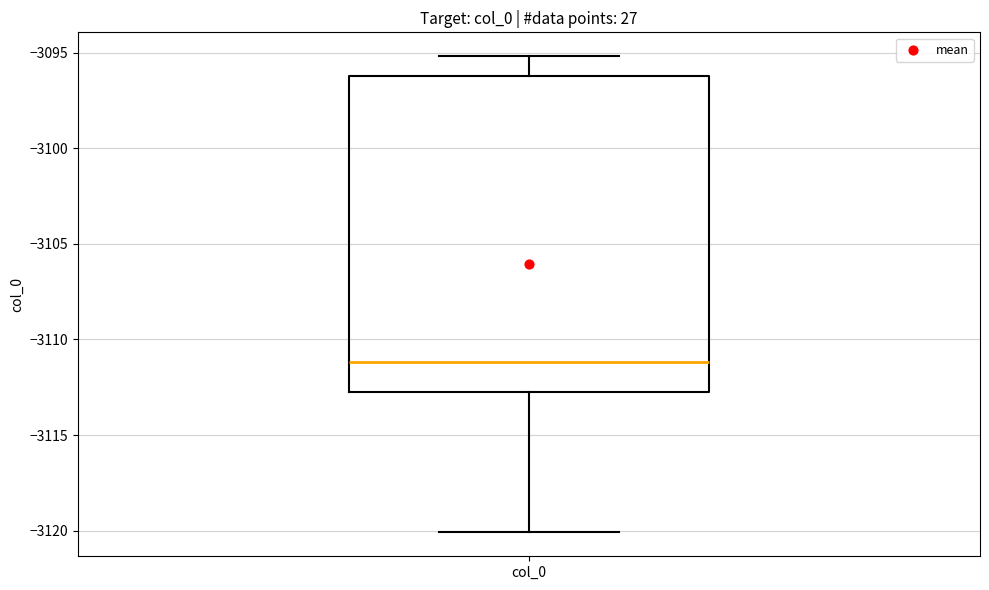

Transcribe this box plot: give where the median line is, the range the box spans, and where the two whiskers end, as read against the y-axis. The values are not printed on the chart, so give them approximately, as read against the axis.

median -3111.0, box -3112.5 to -3096.0, whiskers -3120.0 to -3095.0